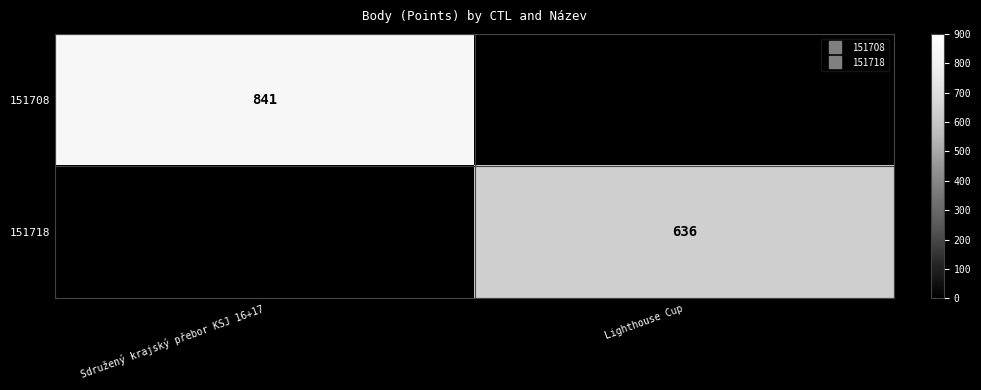

At how many categories does at least one series exceed 786?

1